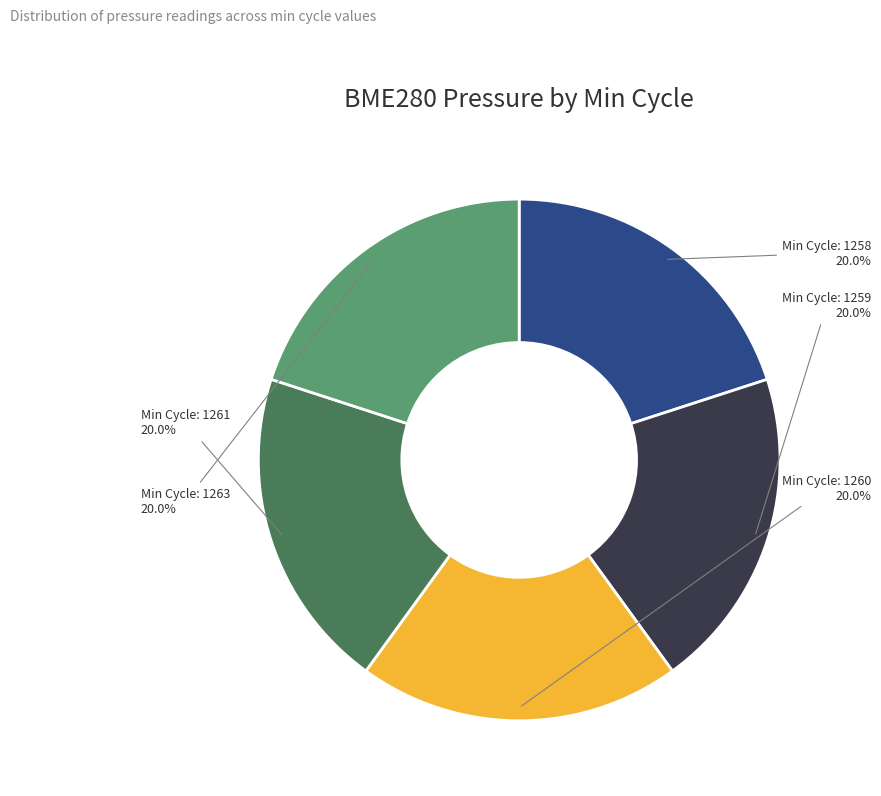

Is there a majority slice in this chart?

No